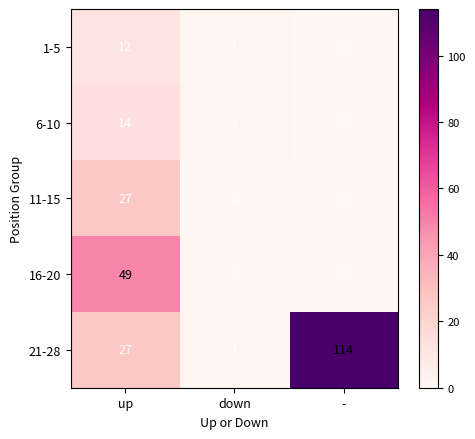

The value of 16-20 at - is 0. True or false?

True